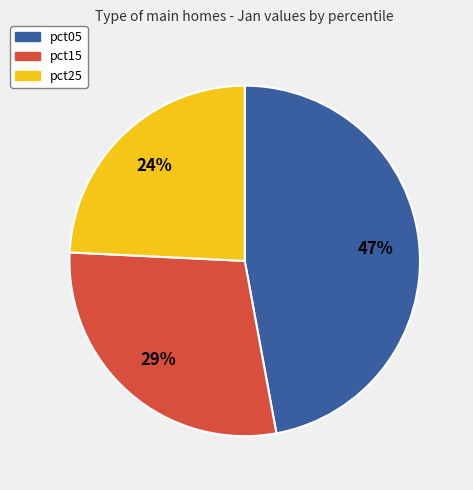

Which has a higher value, pct25 or pct15?

pct15